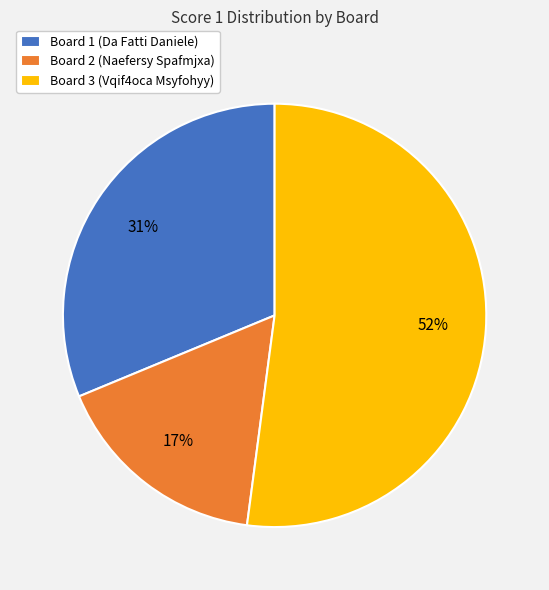

Count the number of slices in the pie.

3